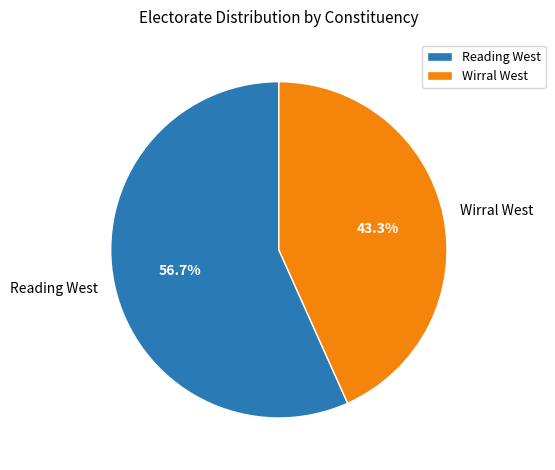

How many slices are in this pie chart?

2